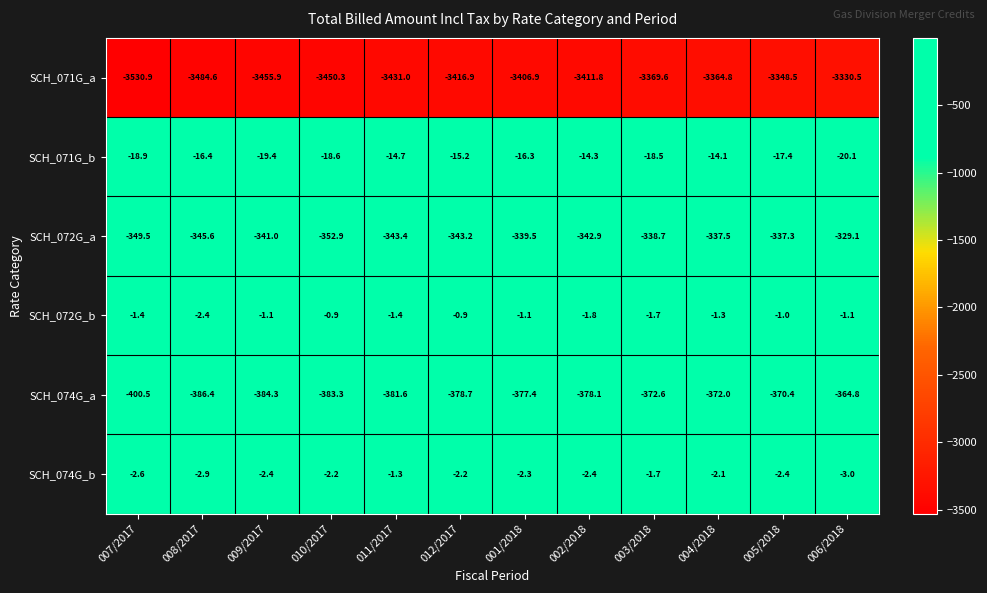

Which category has the highest value in the SCH_072G_a series?

006/2018